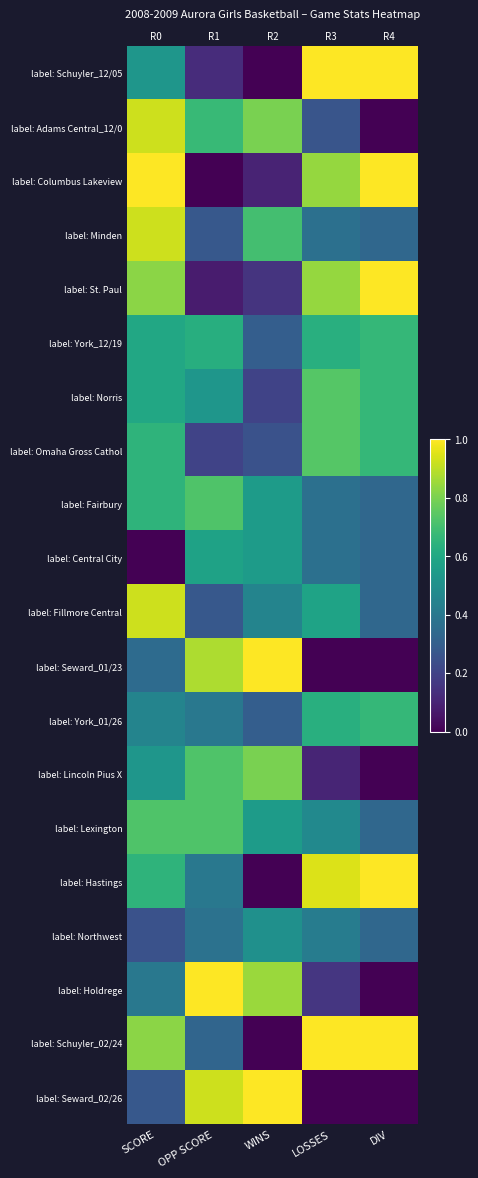

Rank the series at SCORE from lowest to highest value.

label: Central City, label: Northwest, label: Seward_02/26, label: Seward_01/23, label: Holdrege, label: York_01/26, label: Schuyler_12/05, label: Lincoln Pius X, label: York_12/19, label: Norris, label: Omaha Gross Cathol, label: Fairbury, label: Hastings, label: Lexington, label: St. Paul, label: Schuyler_02/24, label: Adams Central_12/0, label: Minden, label: Fillmore Central, label: Columbus Lakeview